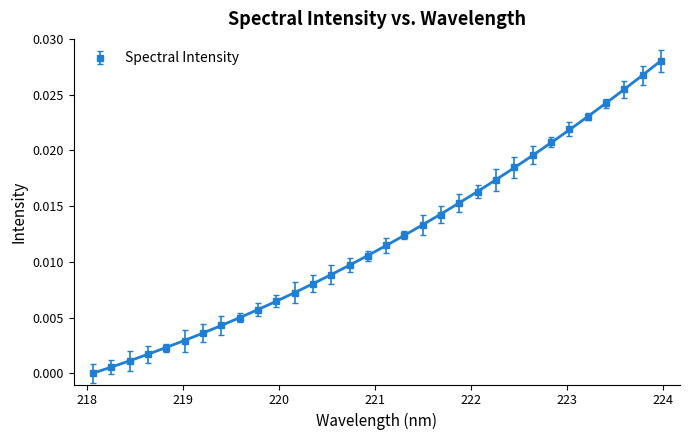

How many lines are shown in the chart?

1